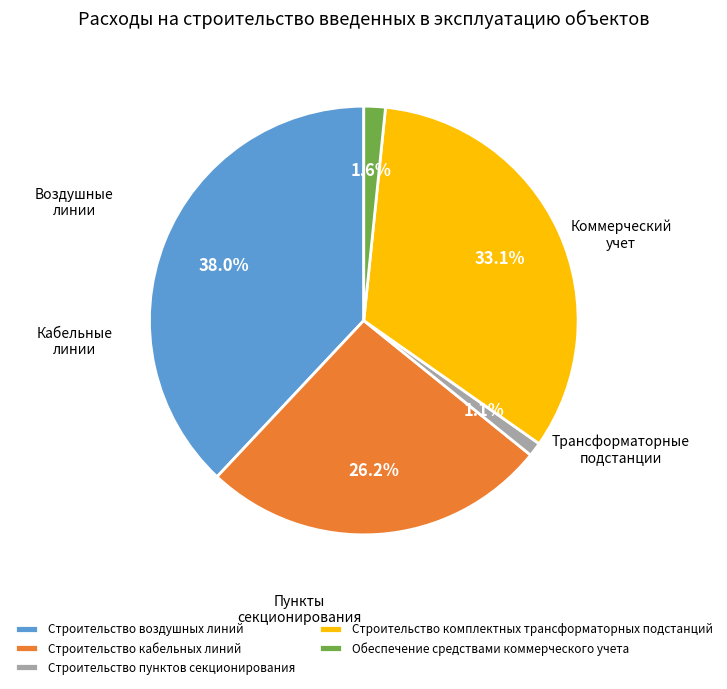

Is it true that Строительство воздушных линий is 38% of the pie?

True